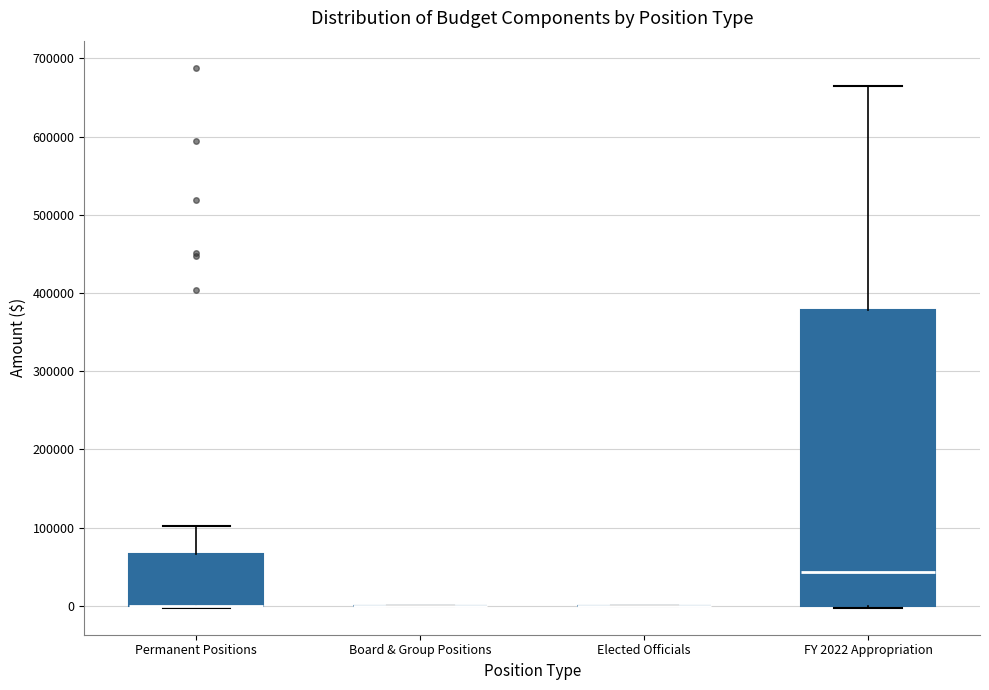

Reading left to right, transcribe this box plot: for each box, give where its median line is, the range the box spans, and where its two whiskers end, as read against the y-axis. The values are not printed on the chart, so give them approximately, as read against the axis.

Permanent Positions: median 0 (drawn on the box's lower edge), box 0 to 70000, whiskers 0 to 100000
Board & Group Positions: box collapsed to a line at 0, whiskers 0 to 0
Elected Officials: box collapsed to a line at 0, whiskers 0 to 0
FY 2022 Appropriation: median 40000, box 0 to 380000, whiskers 0 to 670000